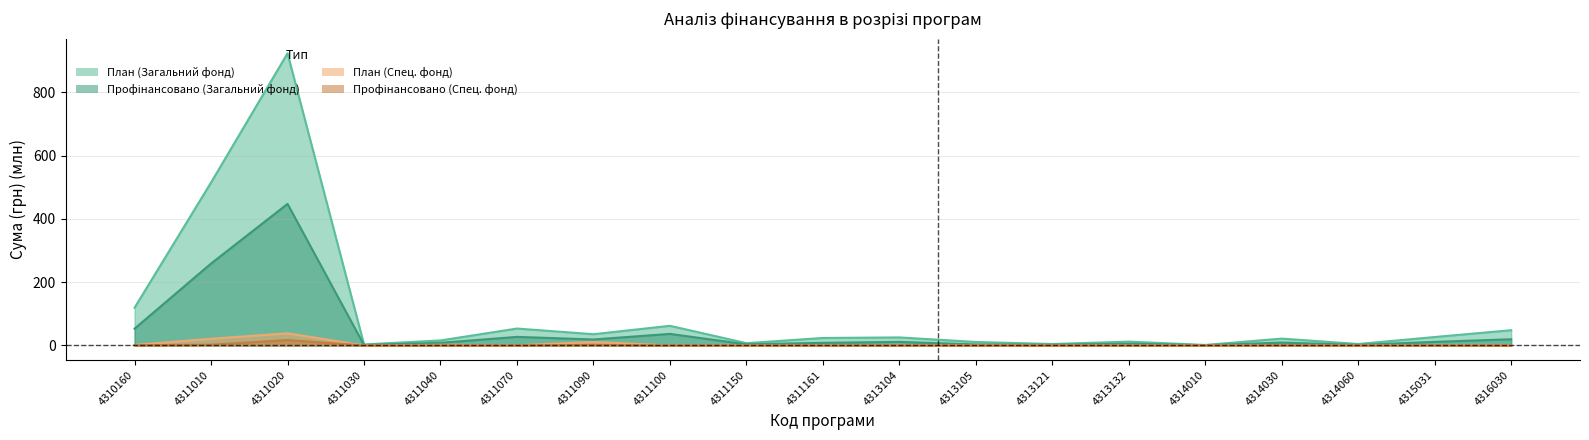

How many distinct data groups are displayed?

4